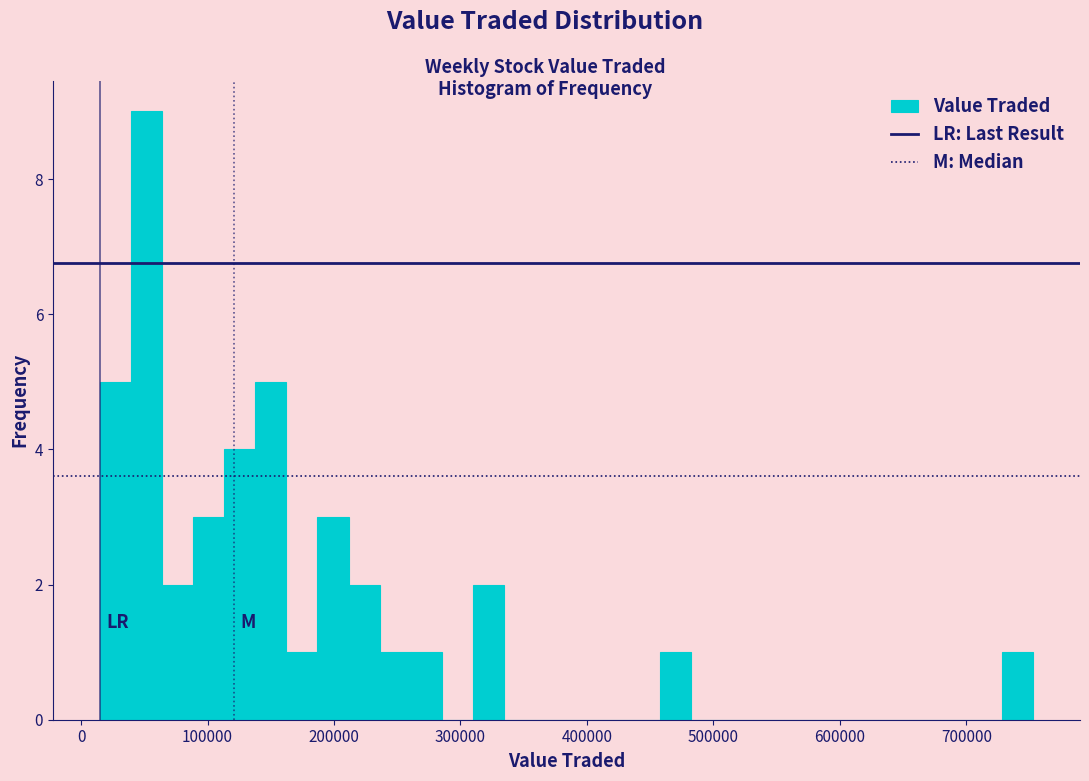

Read against the x-axis, roughly where is the centre of the tallest bar?

50000